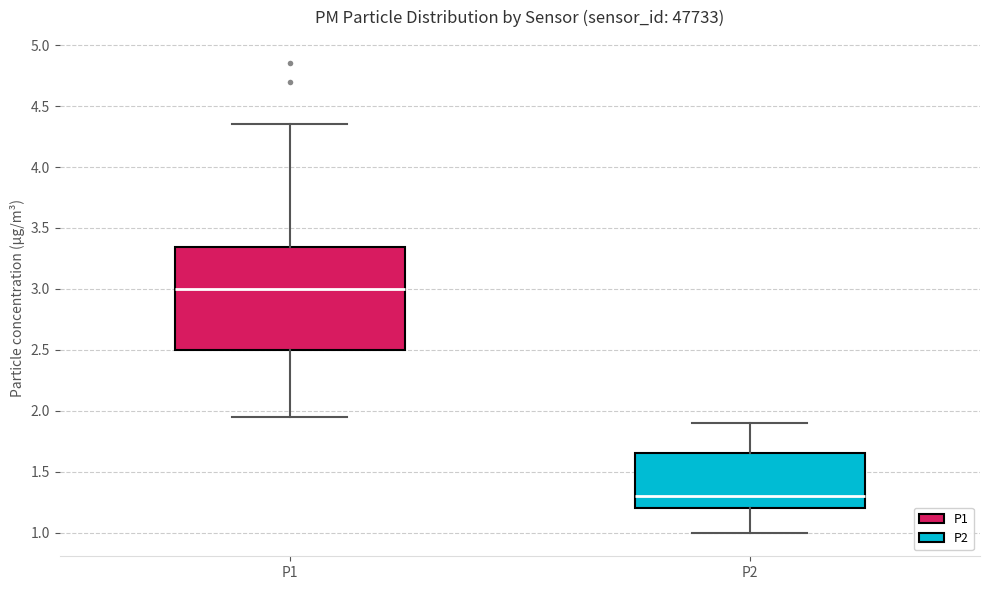

Reading left to right, read every box against the y-axis: the position of its median line, the range the box covers, and the ends of its whiskers. The values are not printed on the chart, so give them approximately, as read against the axis.

P1: median 3.00, box 2.50 to 3.35, whiskers 1.95 to 4.35
P2: median 1.30, box 1.20 to 1.65, whiskers 1.00 to 1.90